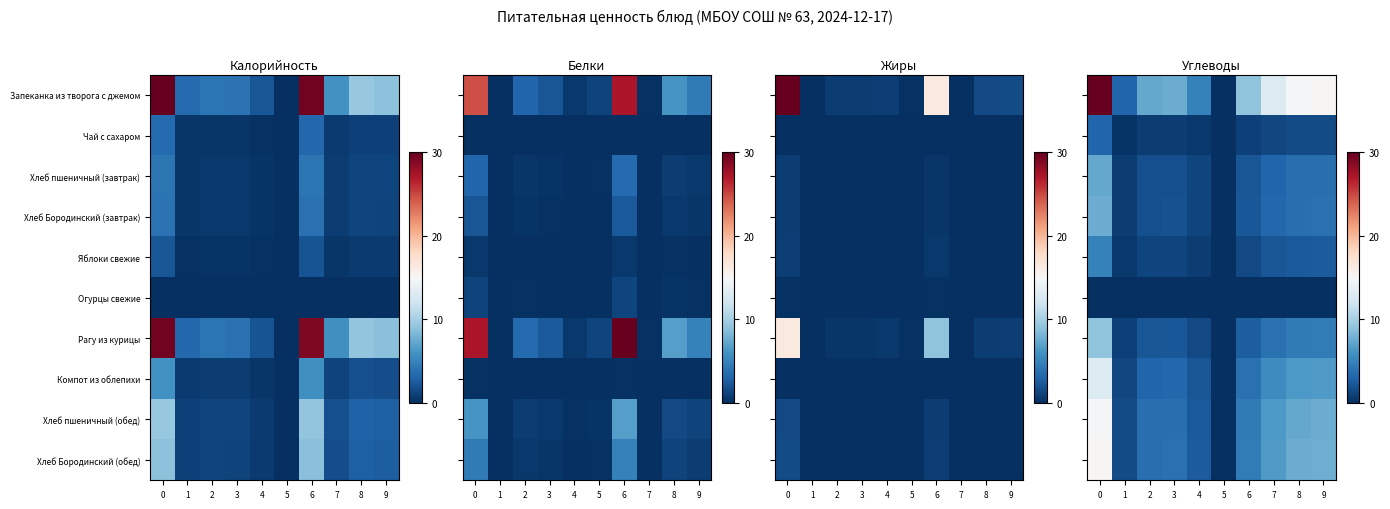

Is it true that Чай с сахаром equals 1.2 at 2?

False